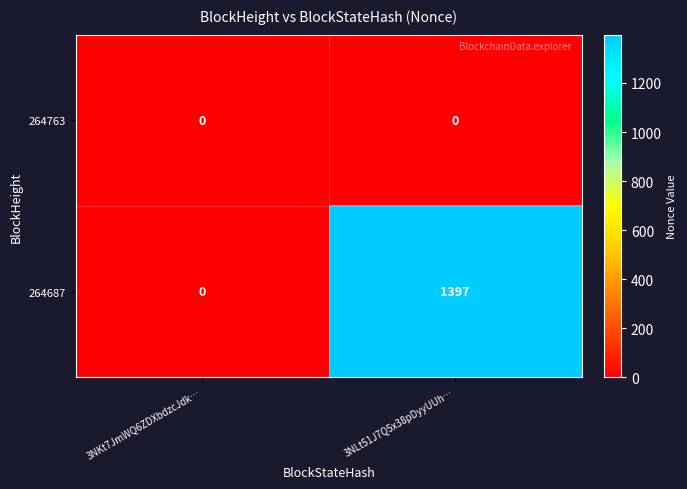

At which category is the sum across all series the highest?

3NLt51J7Q5x38pDyyUUh…